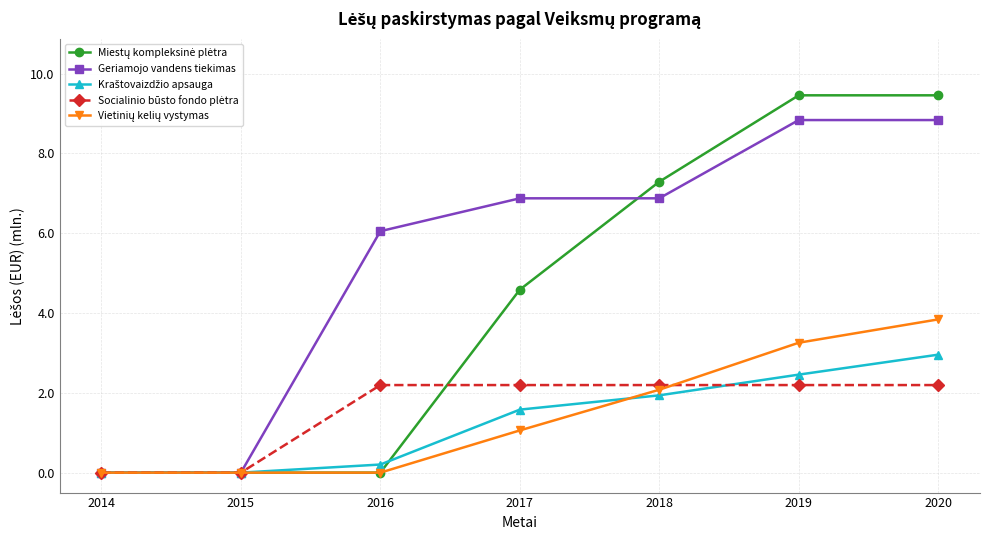

Which series changed the most between 2014 and 2016?

Geriamojo vandens tiekimas